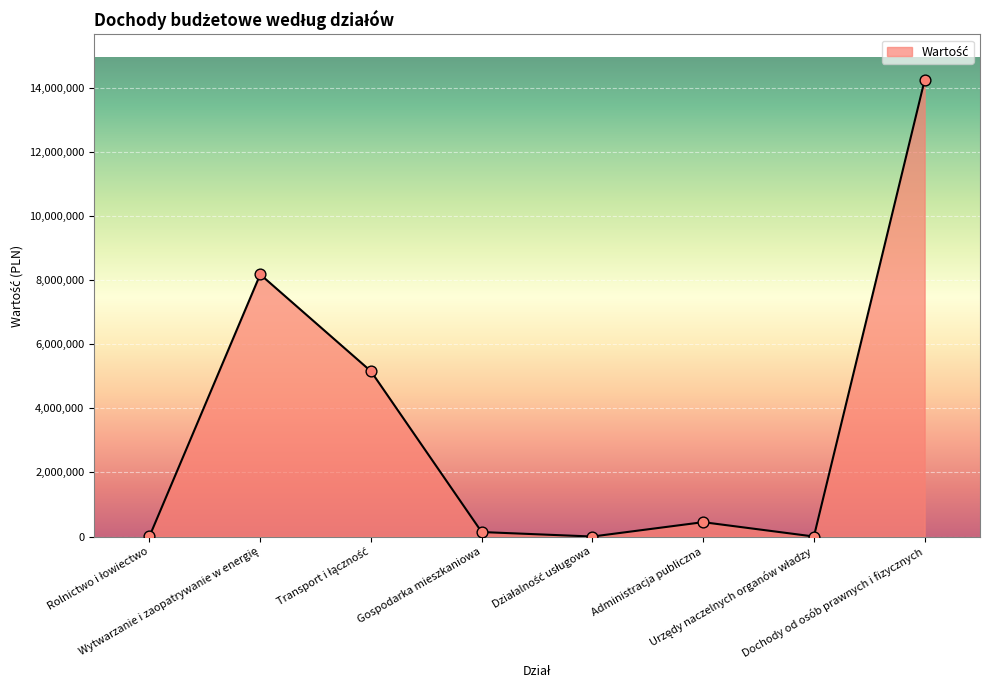

What is the difference between the maximum and minimum values?

14230485